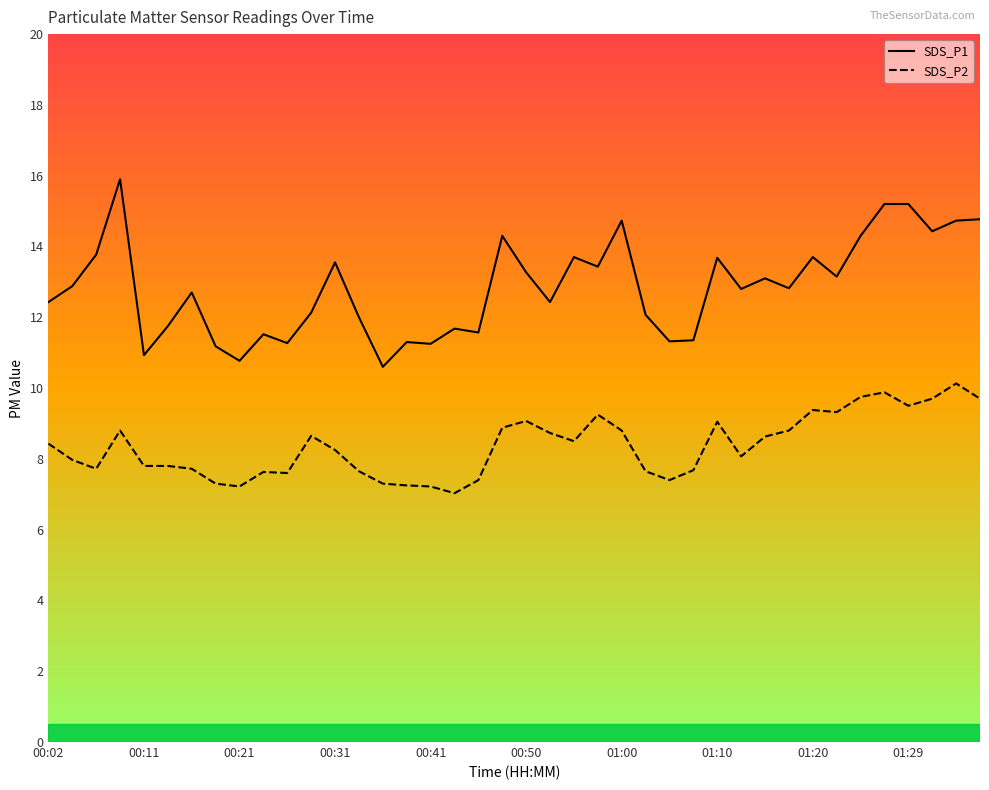

In SDS_P1, how many points are lower than both neighbors (excluding endpoints)?

13